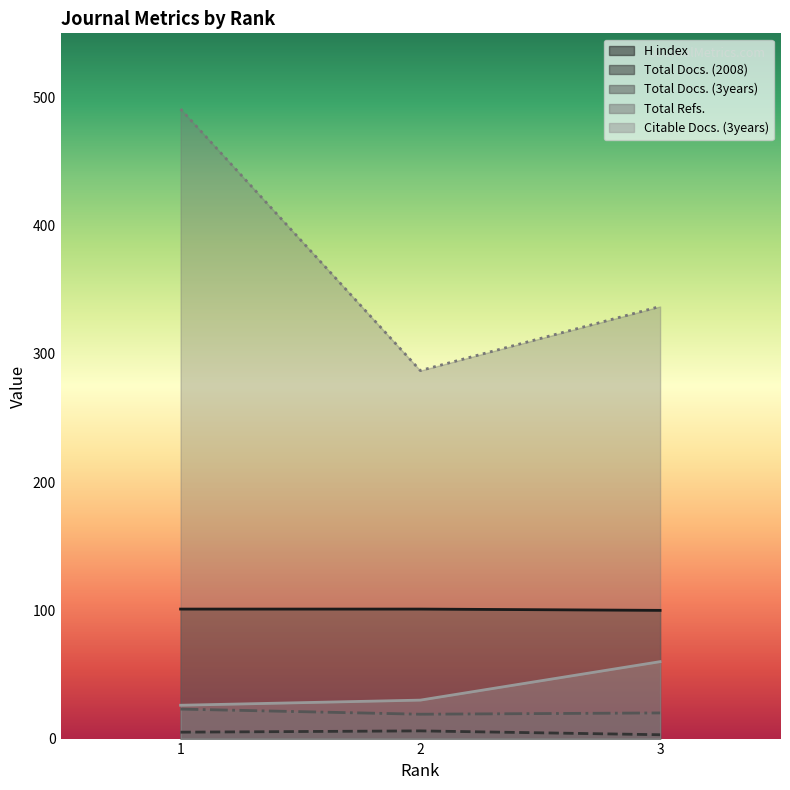

Reading right to left, transcribe all the data shown in this chart.

H index: 100	101	101
Total Docs. (2008): 3	6	5
Total Docs. (3years): 20	19	23
Total Refs.: 337	287	491
Citable Docs. (3years): 60	30	26